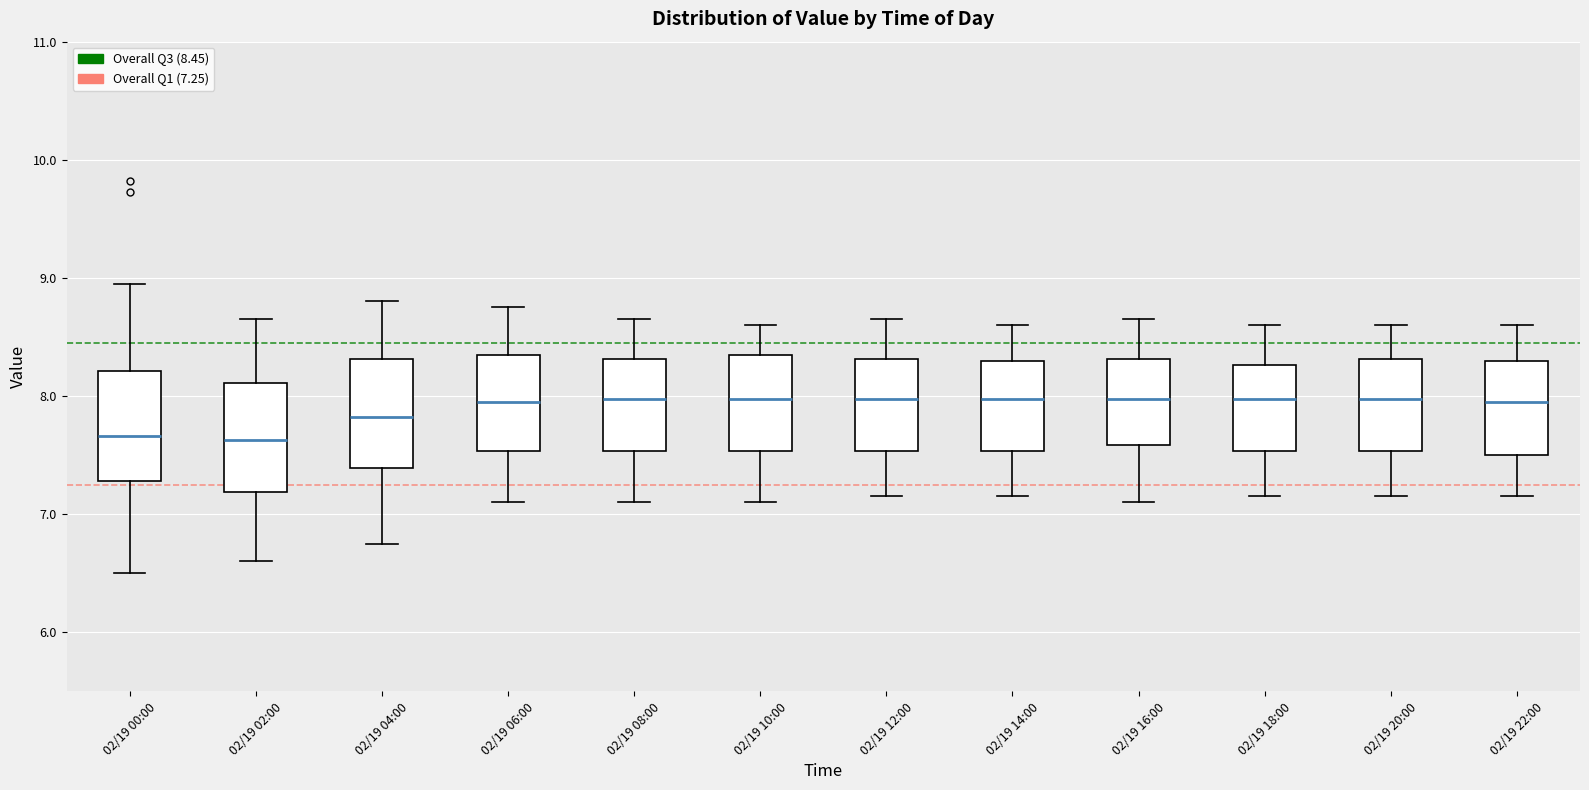

Reading left to right, read every box against the y-axis: the position of its median line, the range the box covers, and the ends of its whiskers. The values are not printed on the chart, so give them approximately, as read against the axis.

02/19 00:00: median 7.7, box 7.3 to 8.2, whiskers 6.5 to 9.0
02/19 02:00: median 7.6, box 7.2 to 8.1, whiskers 6.6 to 8.7
02/19 04:00: median 7.8, box 7.4 to 8.3, whiskers 6.8 to 8.8
02/19 06:00: median 8.0, box 7.5 to 8.4, whiskers 7.1 to 8.8
02/19 08:00: median 8.0, box 7.5 to 8.3, whiskers 7.1 to 8.7
02/19 10:00: median 8.0, box 7.5 to 8.4, whiskers 7.1 to 8.6
02/19 12:00: median 8.0, box 7.5 to 8.3, whiskers 7.2 to 8.7
02/19 14:00: median 8.0, box 7.5 to 8.3, whiskers 7.2 to 8.6
02/19 16:00: median 8.0, box 7.6 to 8.3, whiskers 7.1 to 8.7
02/19 18:00: median 8.0, box 7.5 to 8.3, whiskers 7.2 to 8.6
02/19 20:00: median 8.0, box 7.5 to 8.3, whiskers 7.2 to 8.6
02/19 22:00: median 8.0, box 7.5 to 8.3, whiskers 7.2 to 8.6